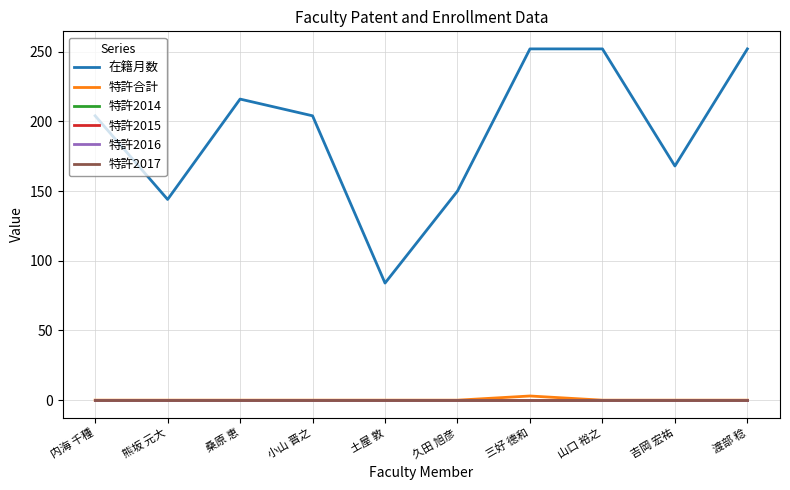

The 特許2014 series shows 0 at 三好 德和. True or false?

True